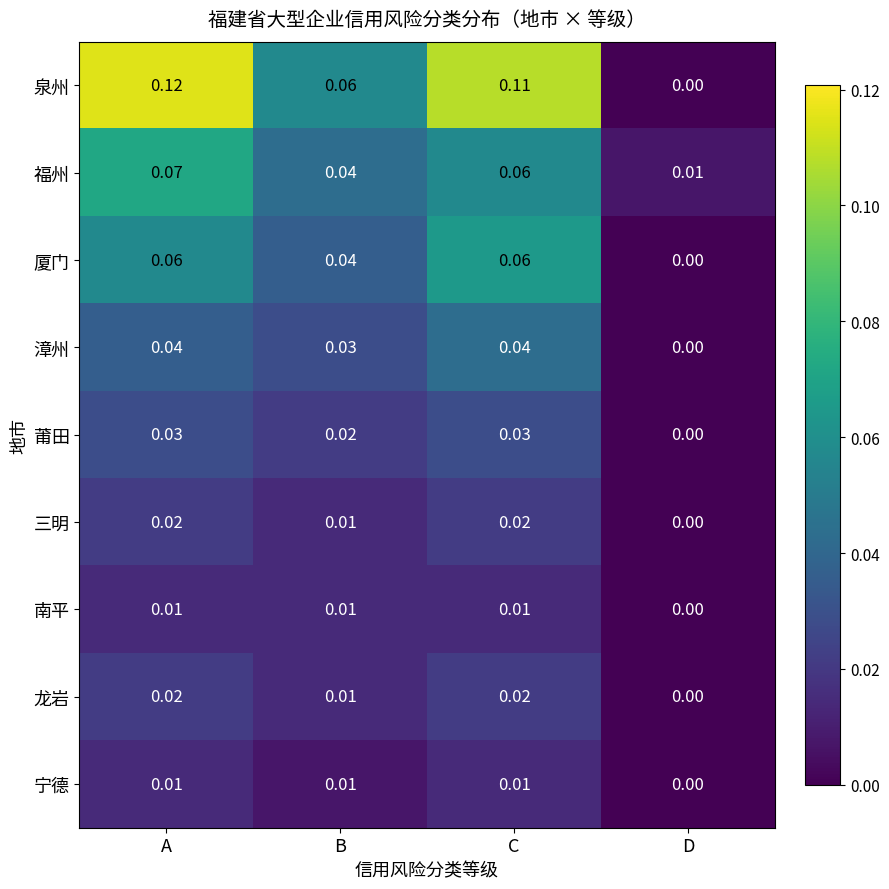

Count the number of data series in this chart.

9